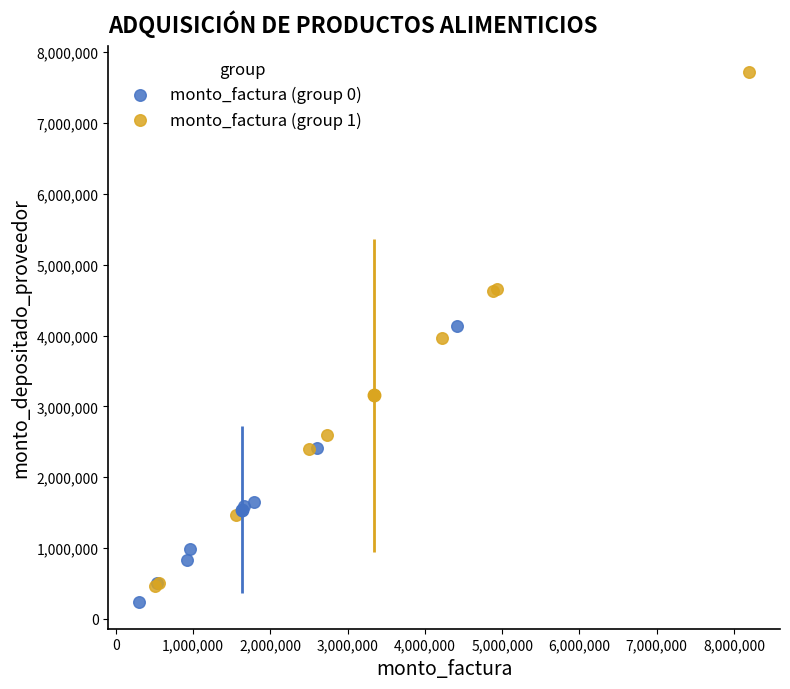

Which series contains the highest Y value?

monto_factura (group 1)